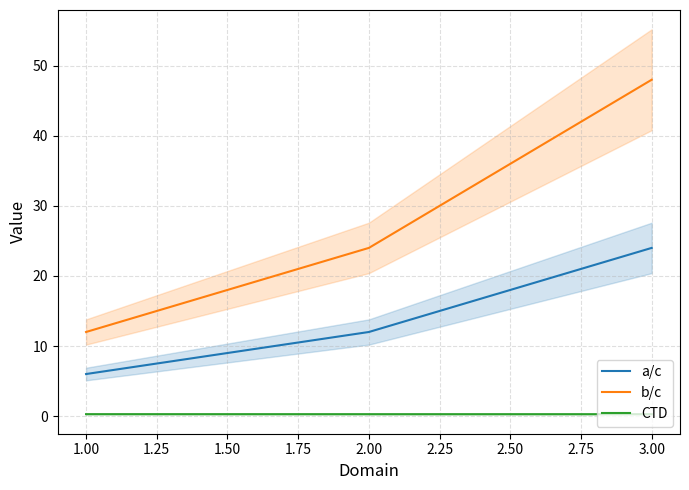

Rank the categories by b/c value from lowest to highest.

1.00, 2.00, 3.00